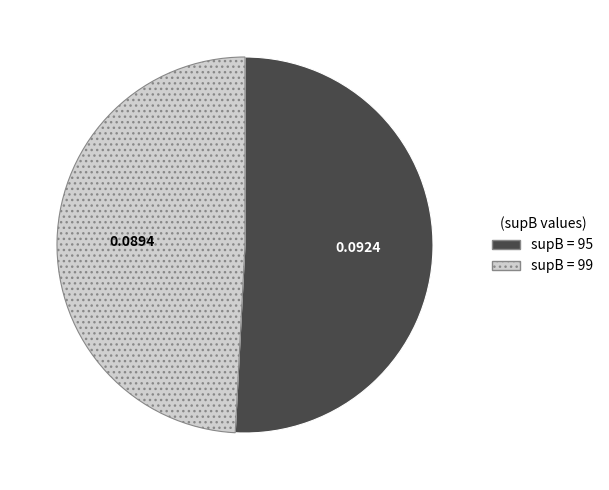

Does any single category account for the majority?

Yes